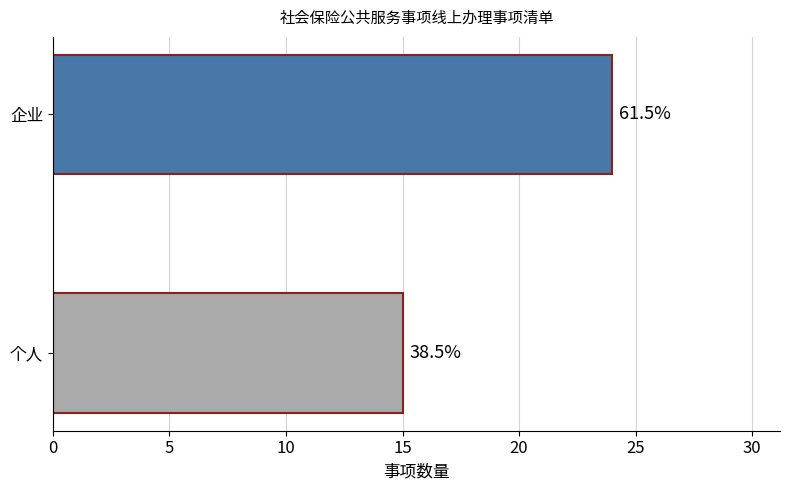

How many bars are there in total?

2